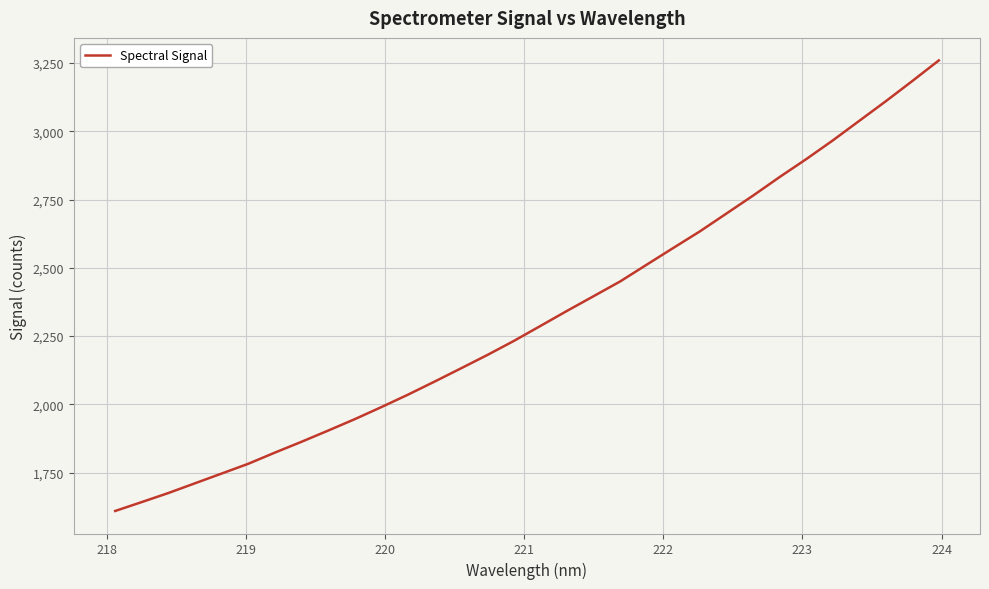

What is the maximum value shown in the chart?

3259.8